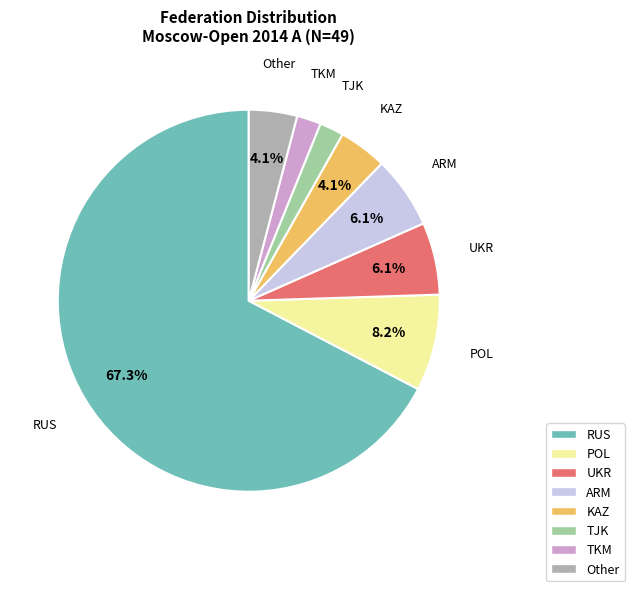

Does any single category account for the majority?

Yes